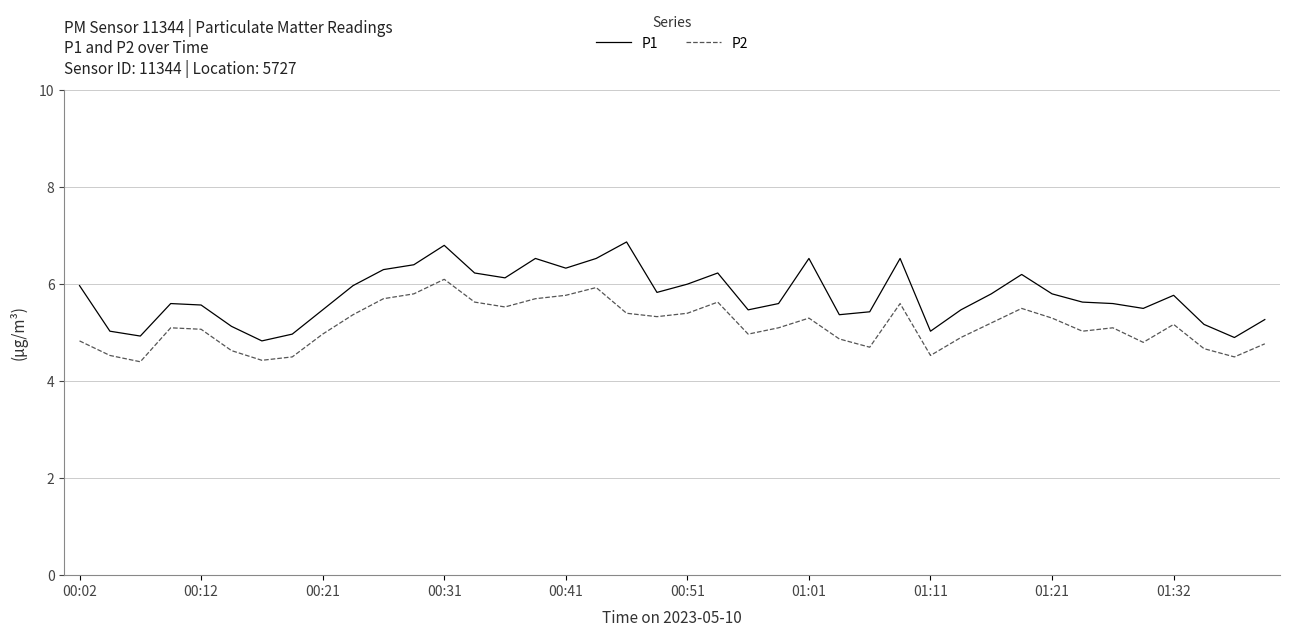

True or false: P1 and P2 cross at least once.

False